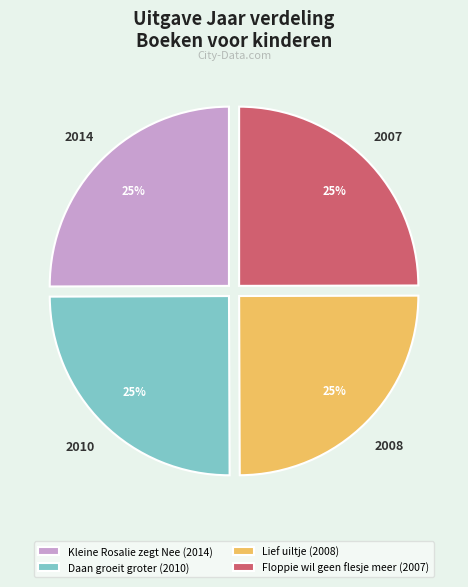

Approximately how many times larger is the value at Kleine Rosalie zegt Nee (2014) compared to Floppie wil geen flesje meer (2007)?

1.0